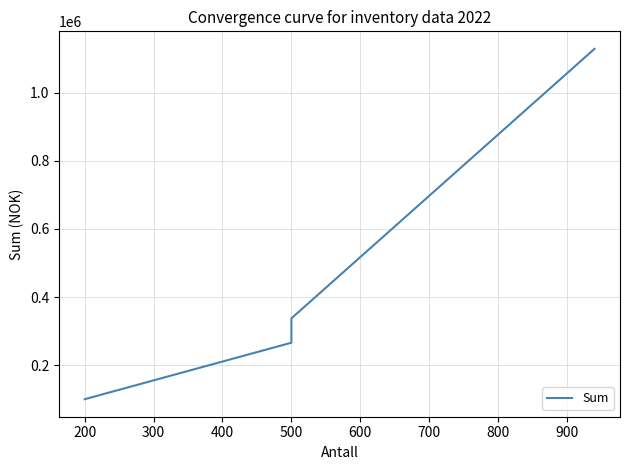

Reading left to right, extract all data points from this chart.

100880	266500	337900	1128000